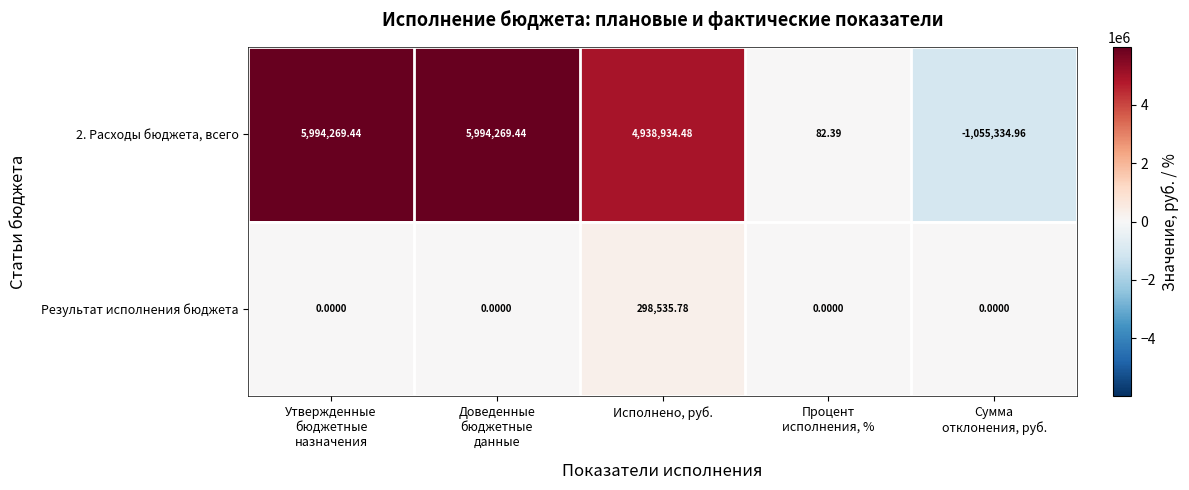

How many values in 2. Расходы бюджета, всего are above zero?

4